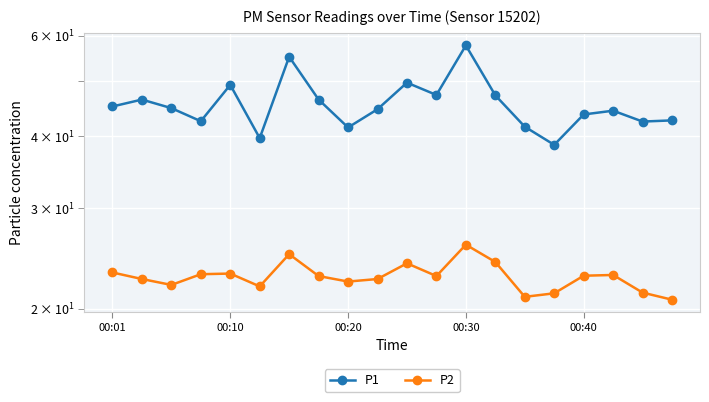

How many distinct data groups are displayed?

2